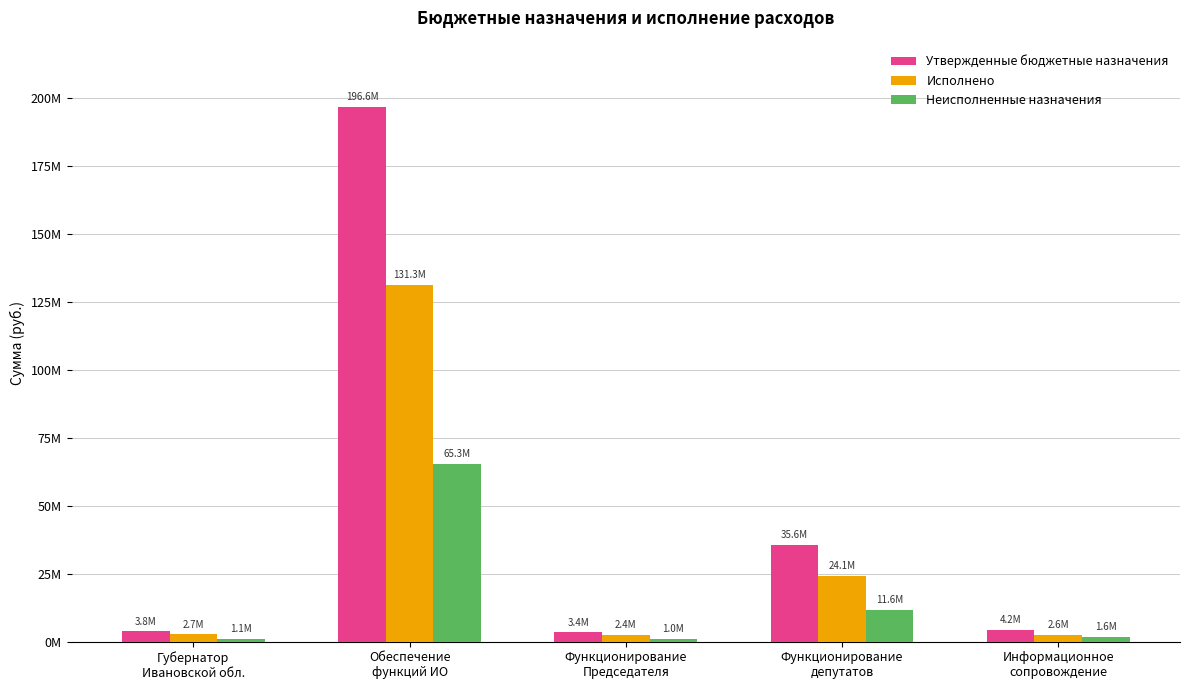

Which category has the highest value in the Исполнено series?

Обеспечение
функций ИО